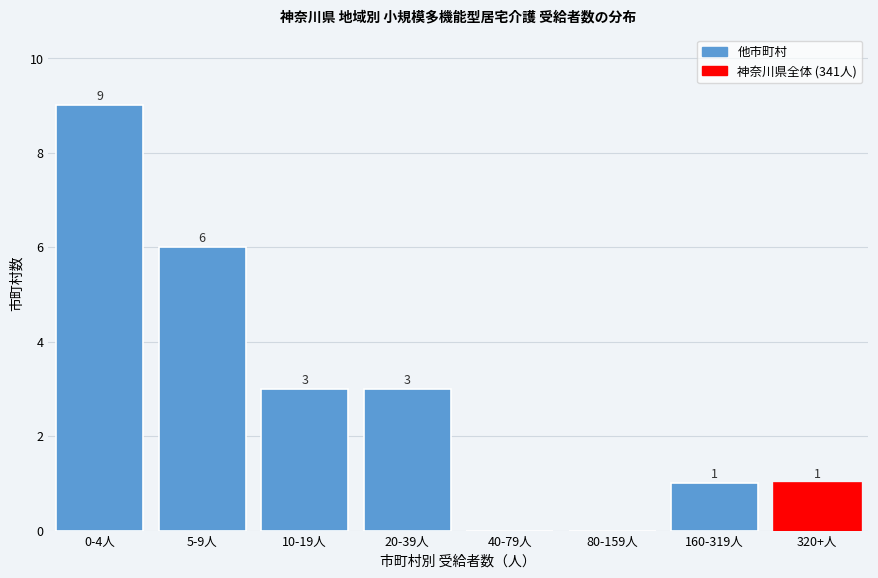

Reading right to left, extract all data points from this chart.

320+人=1	160-319人=1	80-159人=0	40-79人=0	20-39人=3	10-19人=3	5-9人=6	0-4人=9